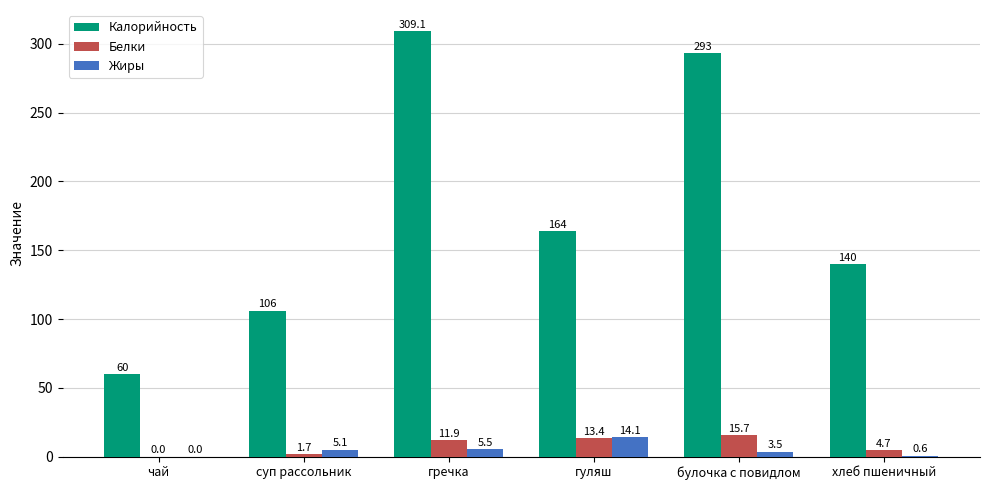

True or false: Калорийность has a value of 45.9 at суп рассольник.

False